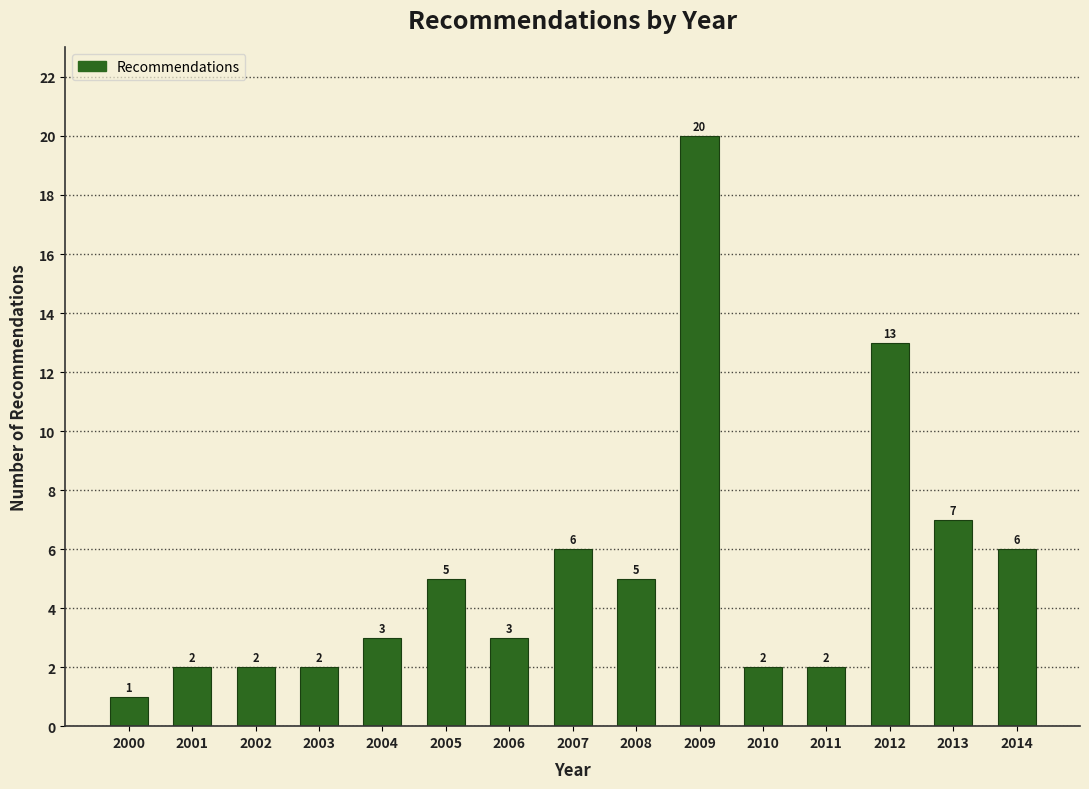

Reading left to right, transcribe all the data shown in this chart.

1	2	2	2	3	5	3	6	5	20	2	2	13	7	6